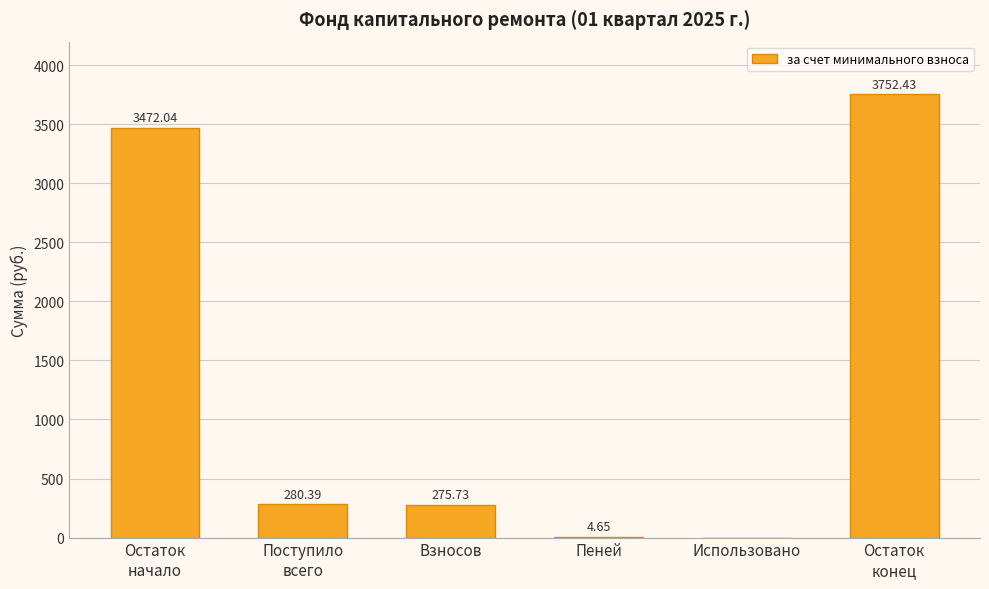

Between Использовано and Взносов, which is larger?

Взносов